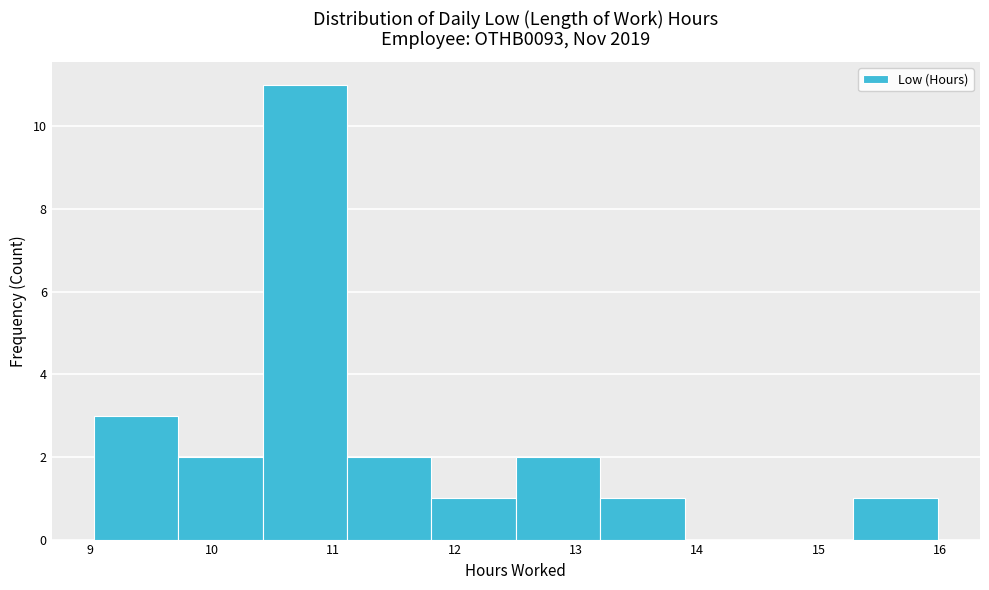

Reading left to right, transcribe this chart: for each bar, give the range it covers on the x-axis and its height. Neither the bar edges nor the heights are printed on the chart, so give them approximately, as read against the axes.

9.0 to 9.7: 3
9.7 to 10.4: 2
10.4 to 11.1: 11
11.1 to 11.8: 2
11.8 to 12.5: 1
12.5 to 13.2: 2
13.2 to 13.9: 1
13.9 to 14.6: 0
14.6 to 15.3: 0
15.3 to 16.0: 1